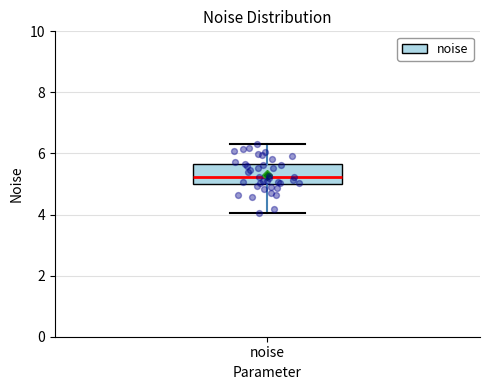

Where does the lower whisker of the box for noise end on the y-axis? The values are not printed on the chart, so give them approximately, as read against the axis.

4.0